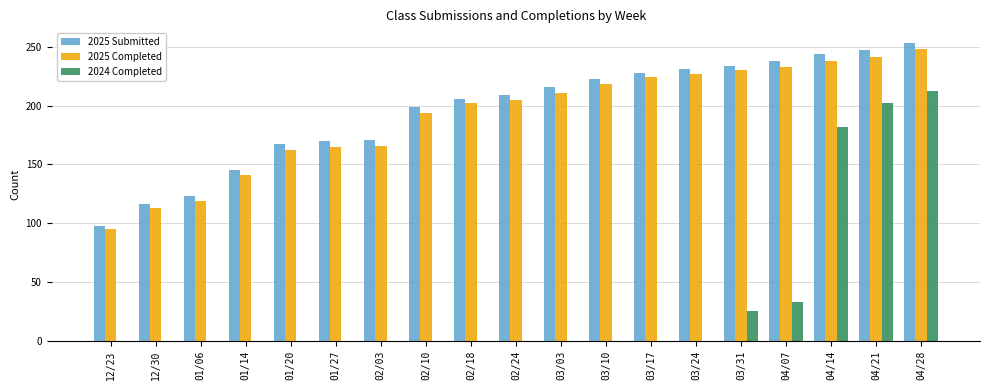

Read the 2025 Submitted value at 01/20.

167